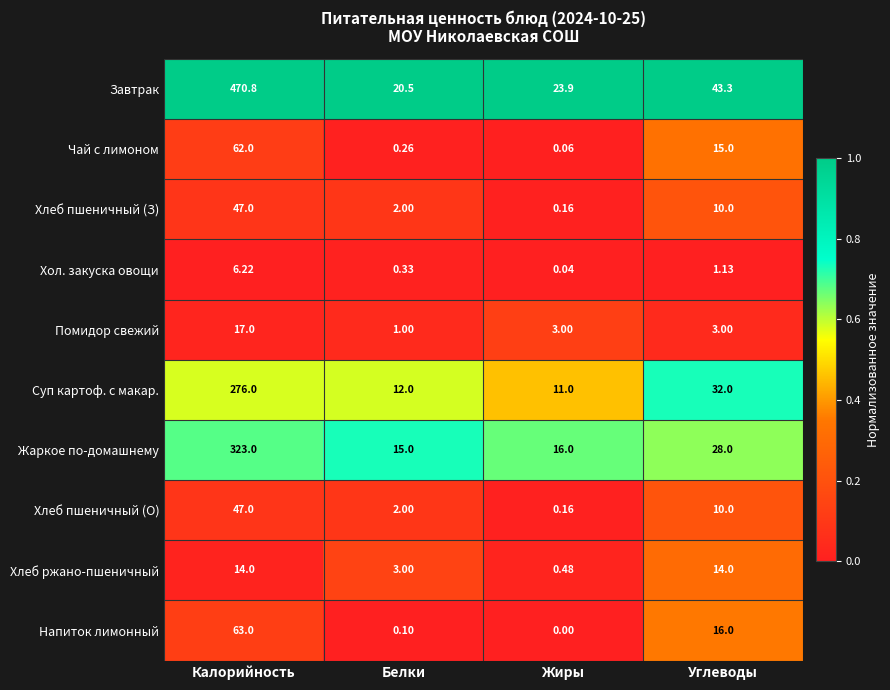

Between Калорийность and Углеводы, which series saw the biggest shift?

Завтрак